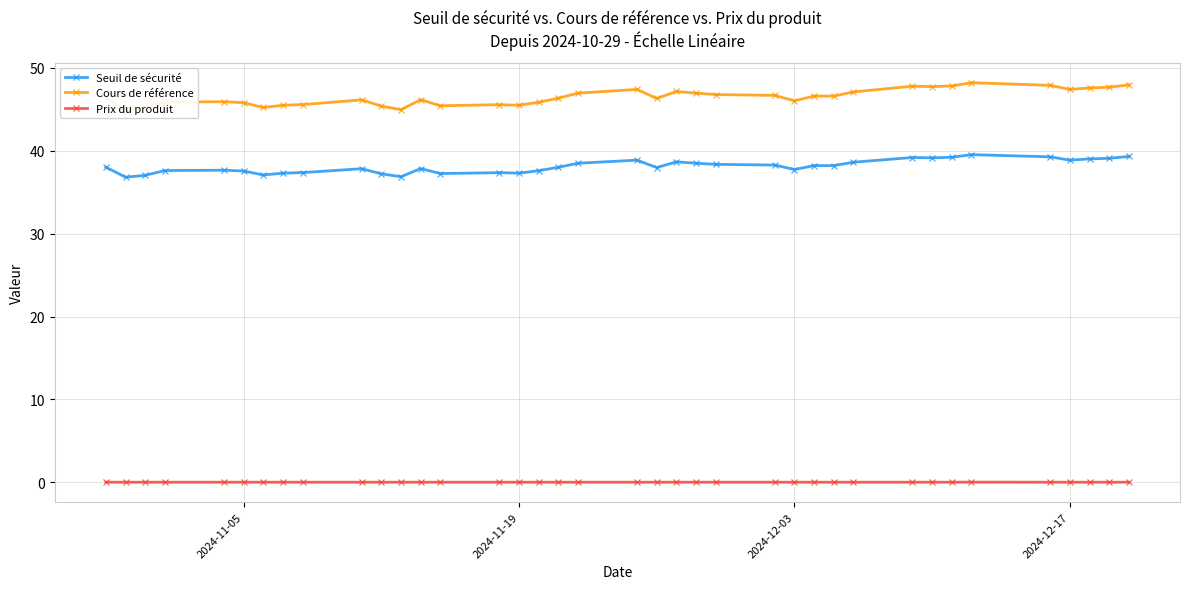

What is the minimum value for Seuil de sécurité?

36.8